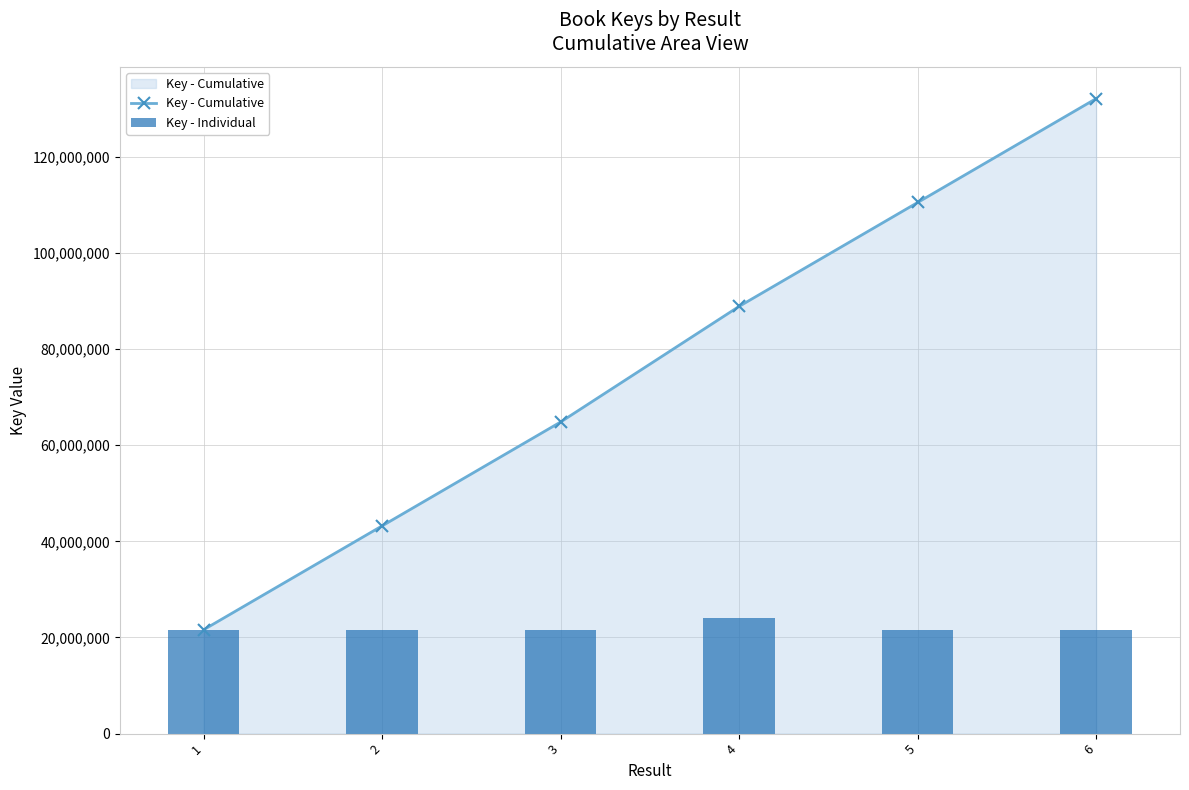

What is the total value across all series at 5?

132097051